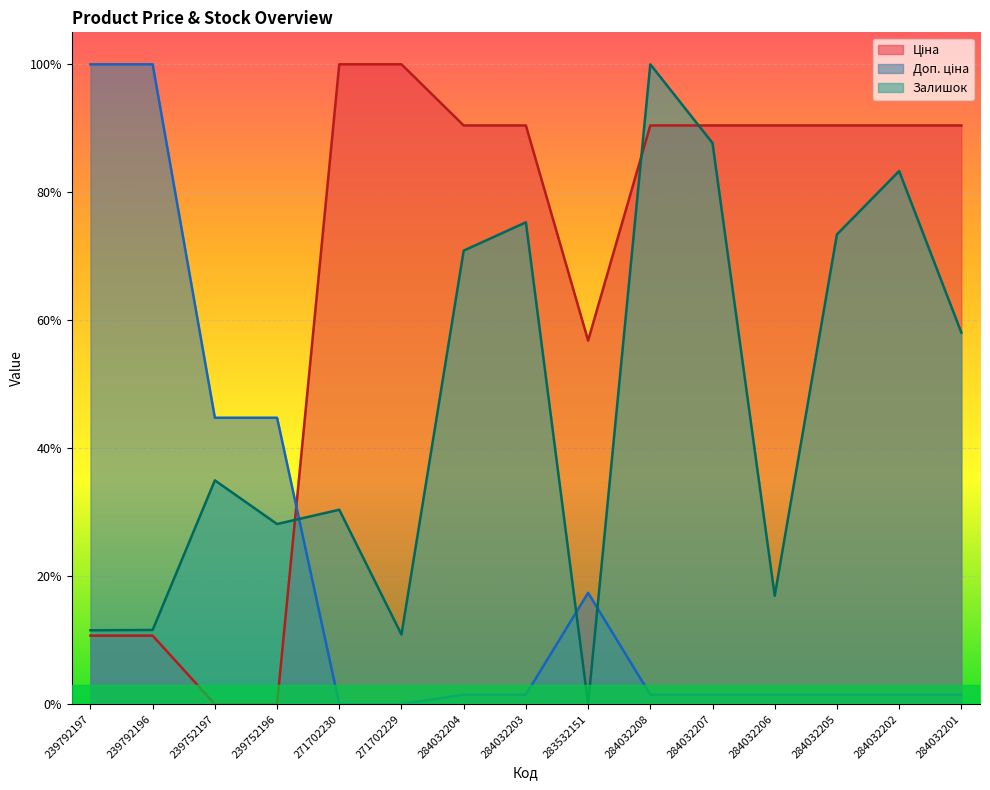

The Ціна series shows 0.9 at 284032203. True or false?

True